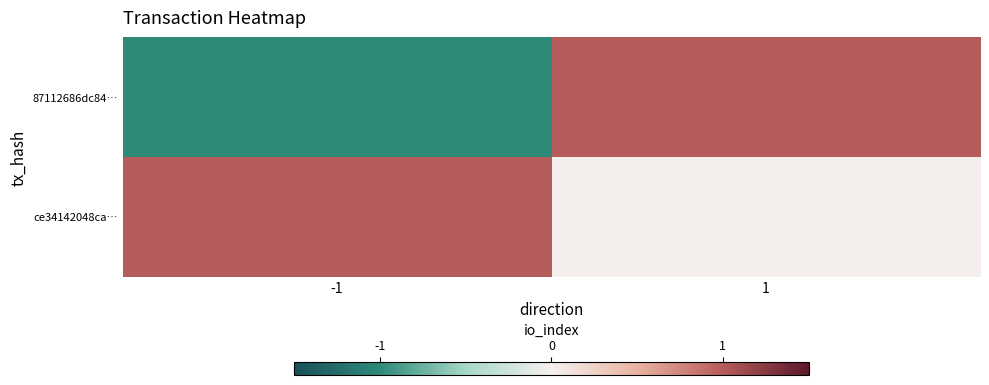

Reading left to right, list all the values displayed in this chart.

87112686dc84…: -1=-1	1=1
ce34142048ca…: -1=1	1=0